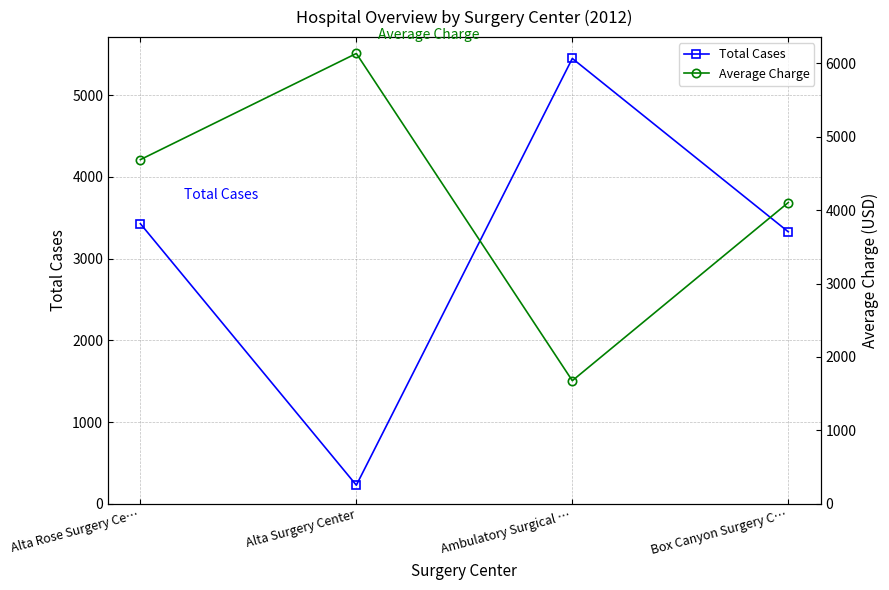

Is the value of Average Charge at Box Canyon Surgery C… greater than the value of Total Cases at Ambulatory Surgical …?

No